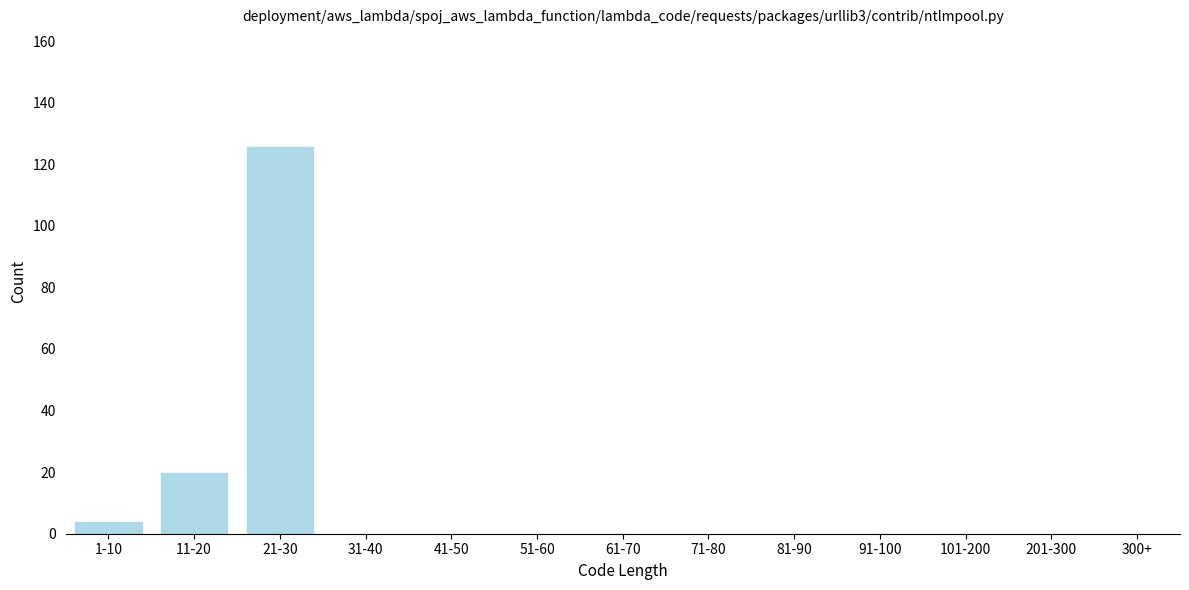

Reading left to right, transcribe all the data shown in this chart.

1-10=4	11-20=20	21-30=126	31-40=0	41-50=0	51-60=0	61-70=0	71-80=0	81-90=0	91-100=0	101-200=0	201-300=0